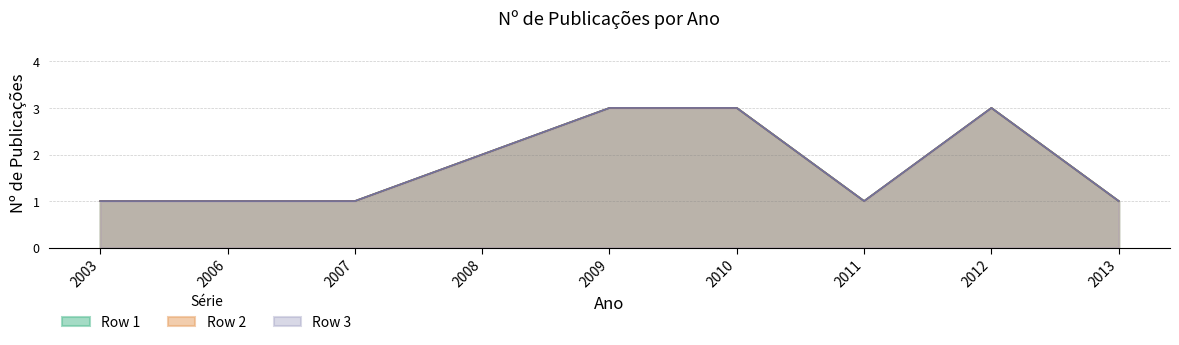

What is the sum of the Row 2 values at 2006 and 2010?

4